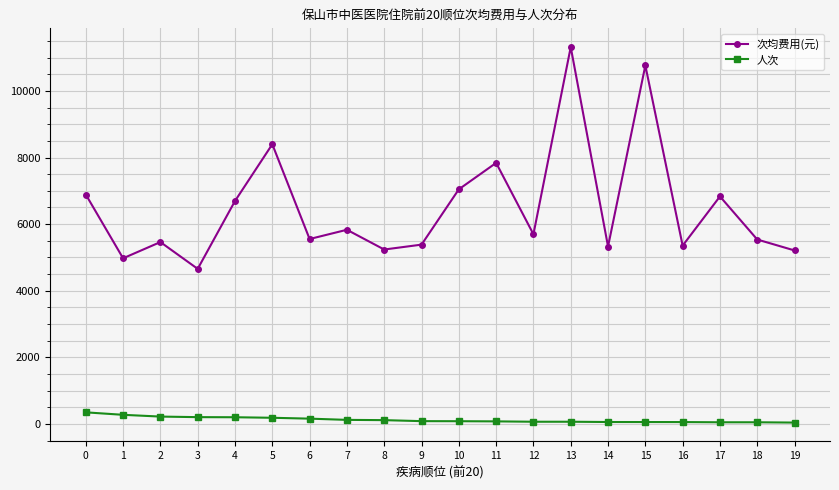

What is the minimum value for 次均费用(元)?

4657.2